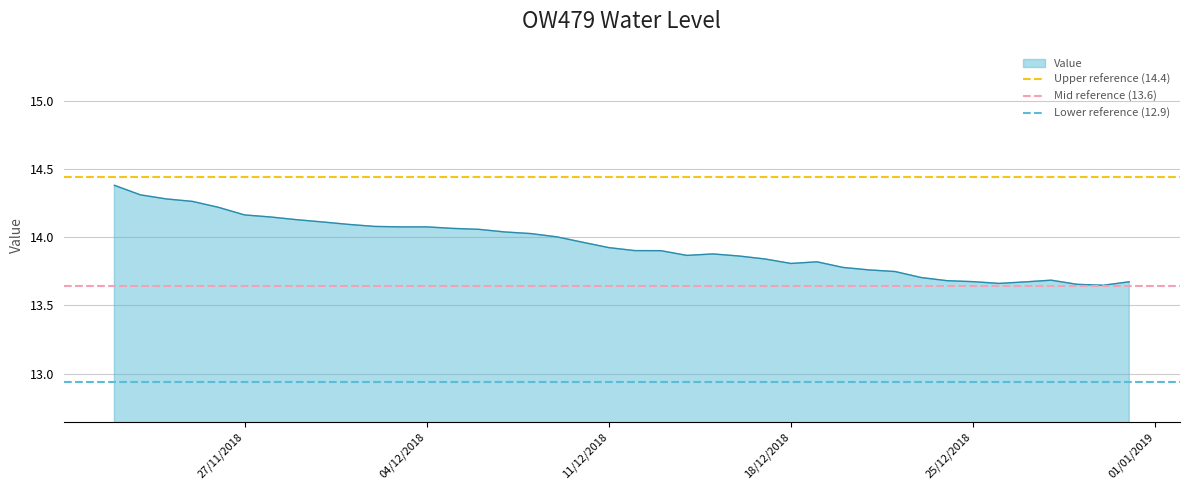

What is the highest value of the Value series?

14.4